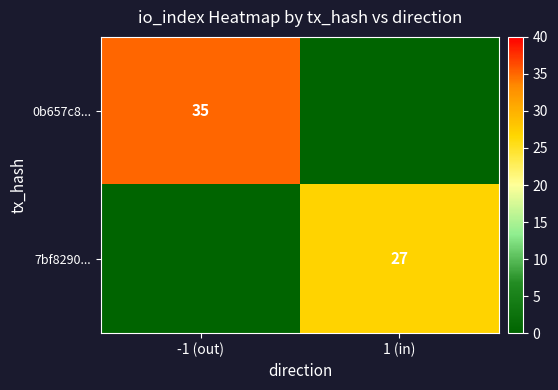

How many distinct data groups are displayed?

2